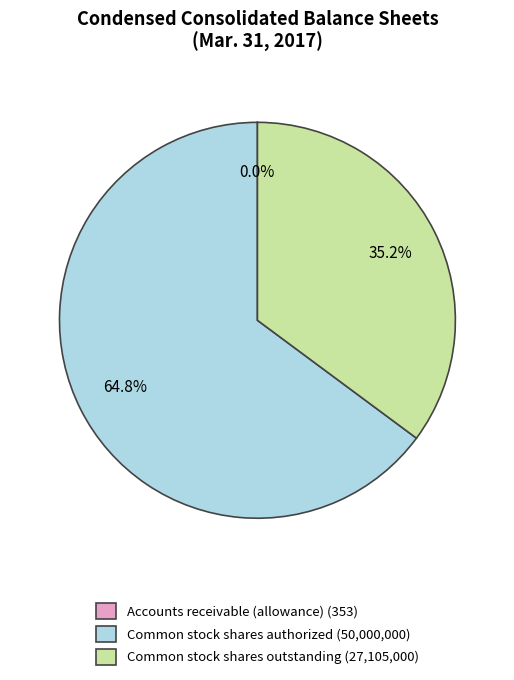

Approximately how many times larger is the value at Common stock shares outstanding (27,105,000) compared to Common stock shares authorized (50,000,000)?

0.5